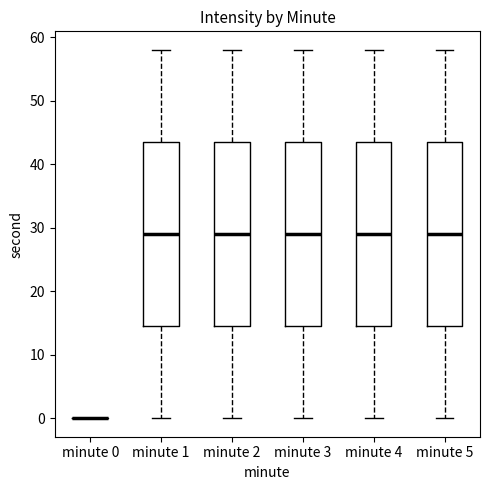

Reading left to right, read every box against the y-axis: the position of its median line, the range the box covers, and the ends of its whiskers. The values are not printed on the chart, so give them approximately, as read against the axis.

minute 0: box collapsed to a line at 0, whiskers 0 to 0
minute 1: median 29, box 15 to 44, whiskers 0 to 58
minute 2: median 29, box 15 to 44, whiskers 0 to 58
minute 3: median 29, box 15 to 44, whiskers 0 to 58
minute 4: median 29, box 15 to 44, whiskers 0 to 58
minute 5: median 29, box 15 to 44, whiskers 0 to 58